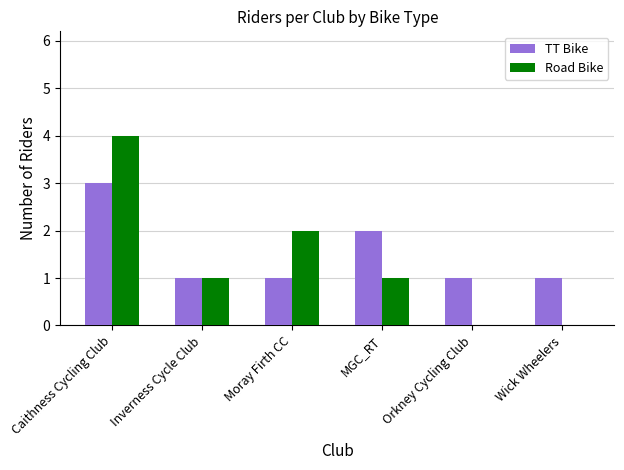

The value of TT Bike at Wick Wheelers is 2. True or false?

False